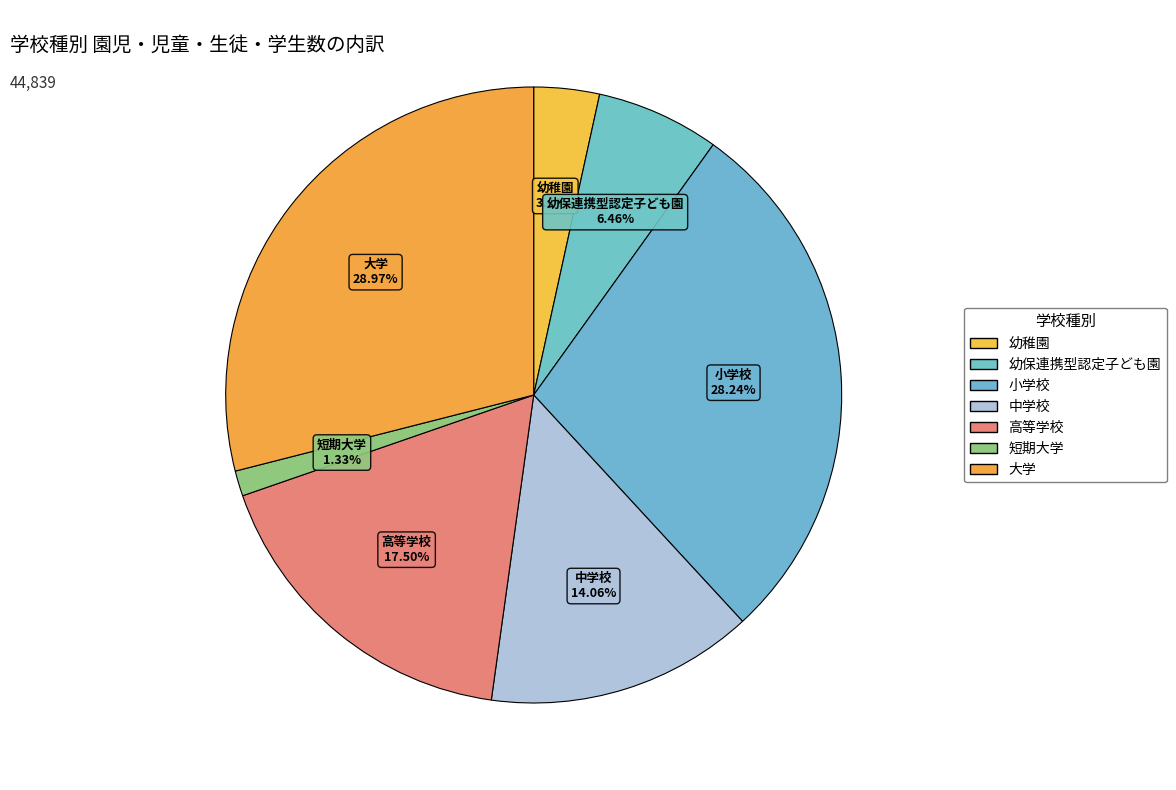

The 幼稚園 slice represents 3% of the pie. True or false?

True